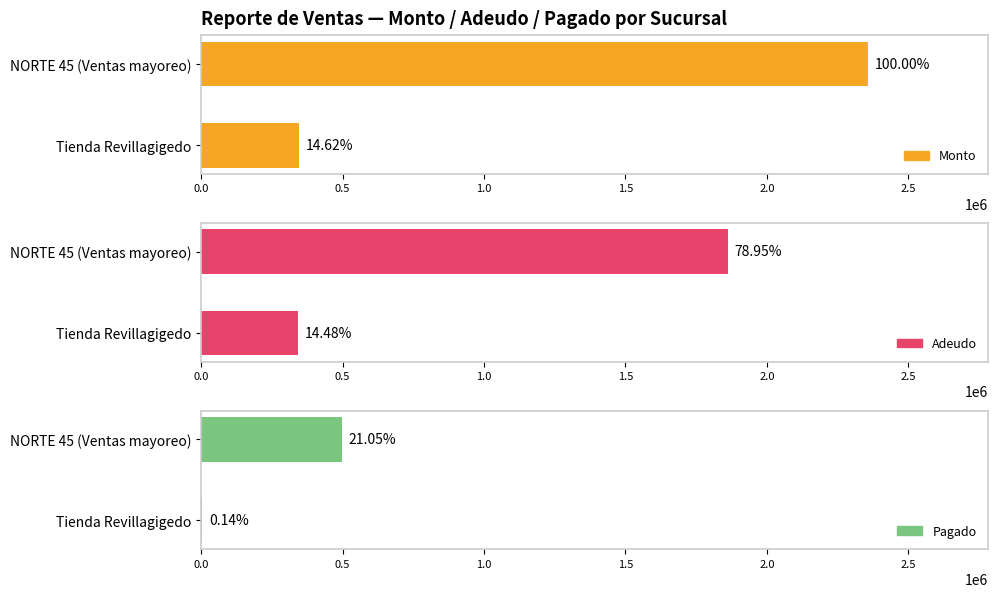

What is the sum of all Pagado values?

499280